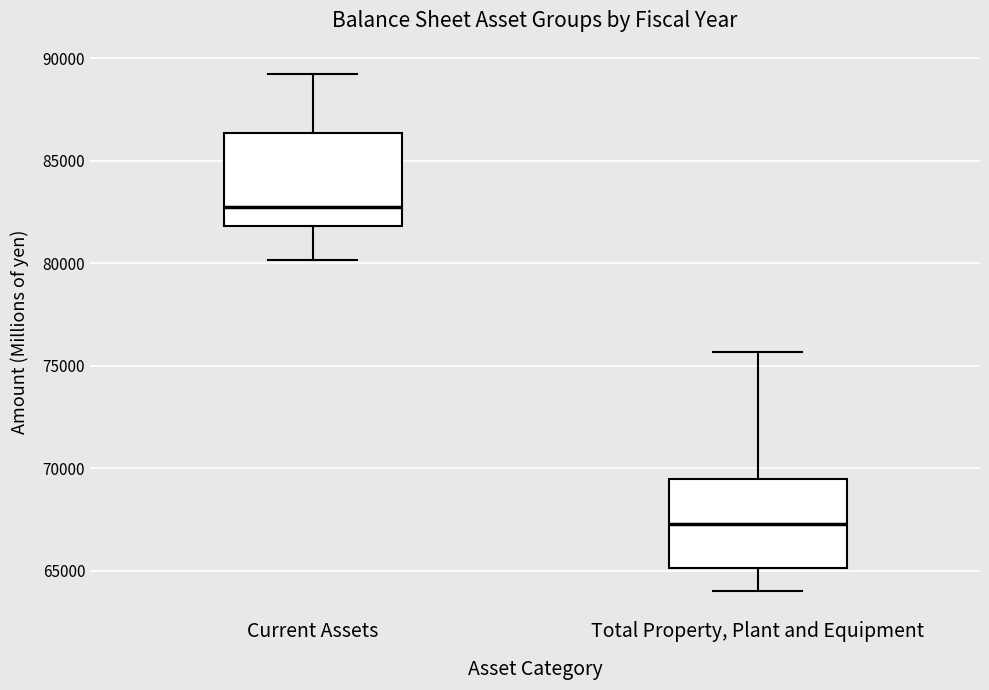

Reading left to right, transcribe this box plot: for each box, give where its median line is, the range the box spans, and where its two whiskers end, as read against the y-axis. The values are not printed on the chart, so give them approximately, as read against the axis.

Current Assets: median 82500, box 82000 to 86500, whiskers 80000 to 89000
Total Property, Plant and Equipment: median 67500, box 65000 to 69500, whiskers 64000 to 75500